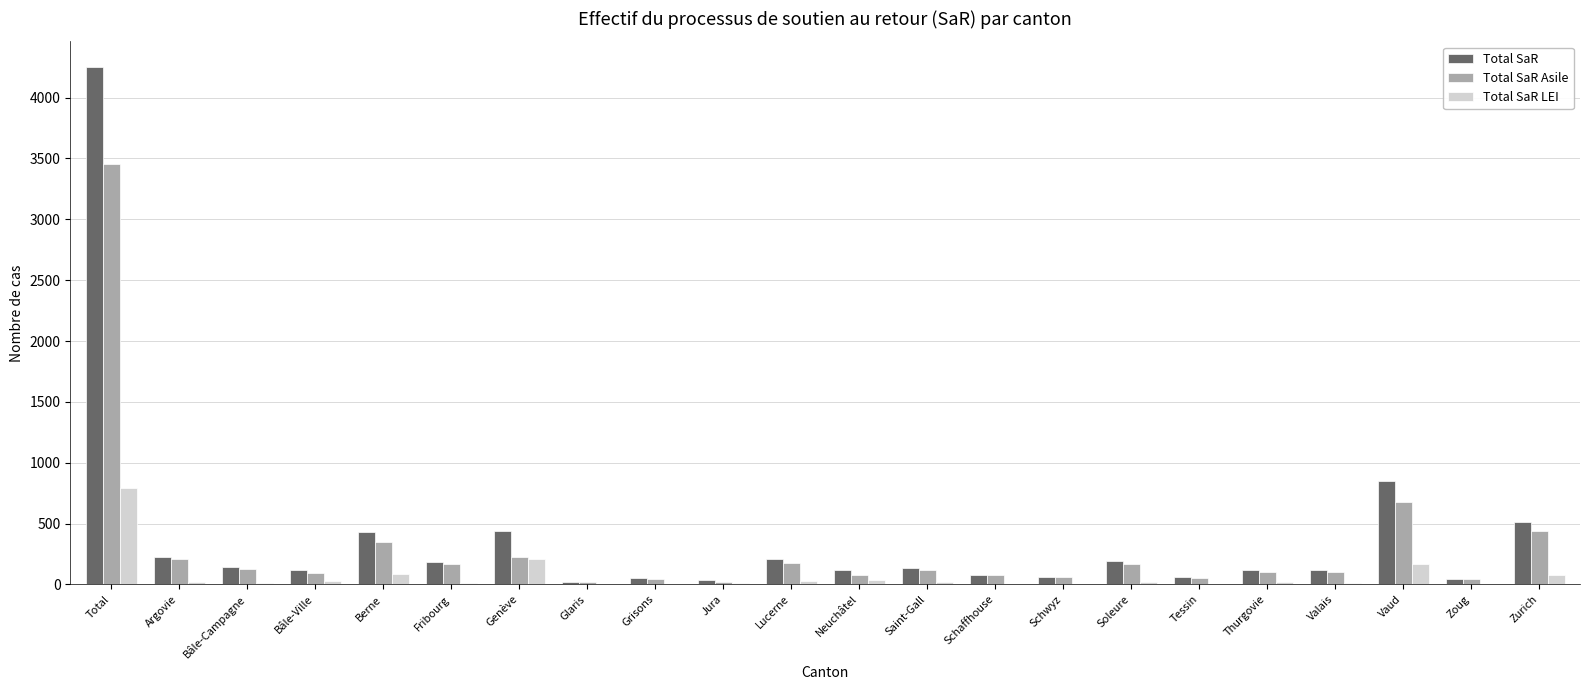

Is the value of Total SaR Asile at Bâle-Ville greater than the value of Total SaR LEI at Bâle-Campagne?

Yes